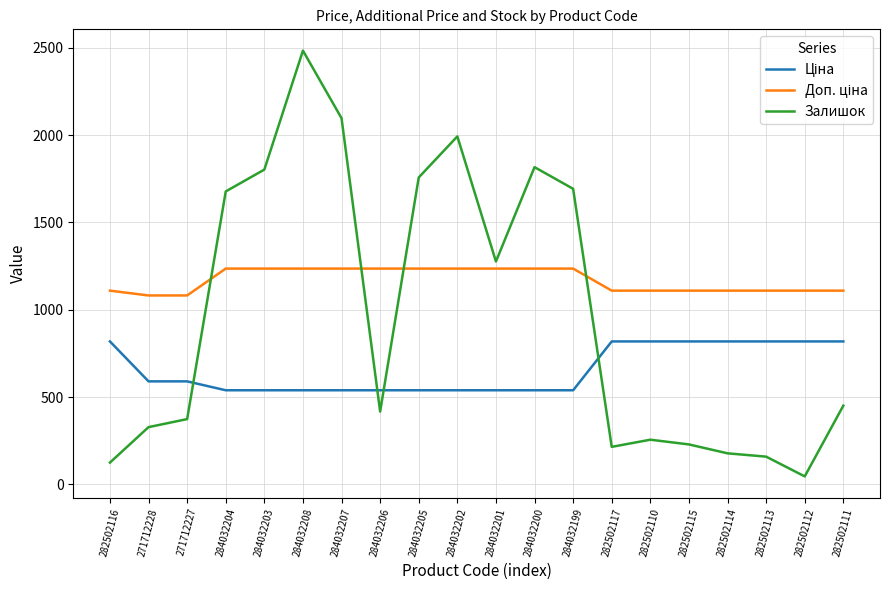

Which series has the largest range (max minus min)?

Залишок